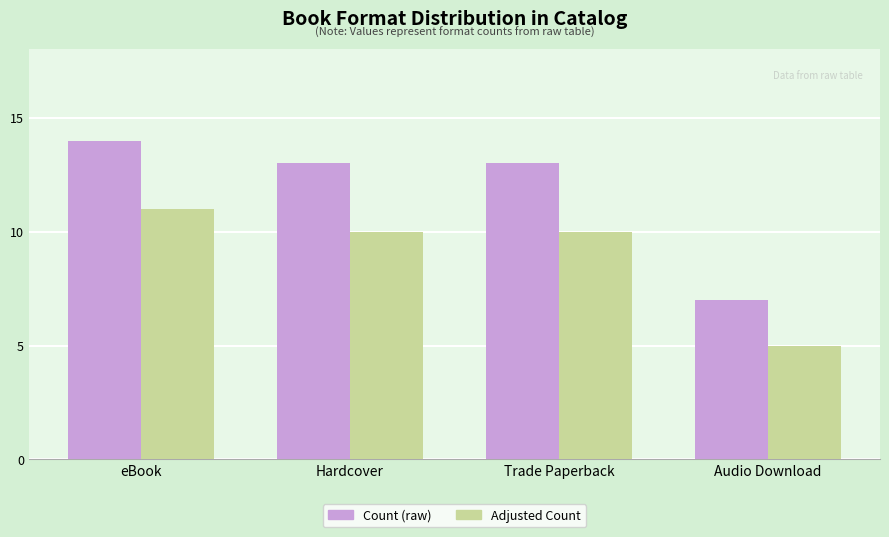

What is the label of the 4th bar from the right?

eBook